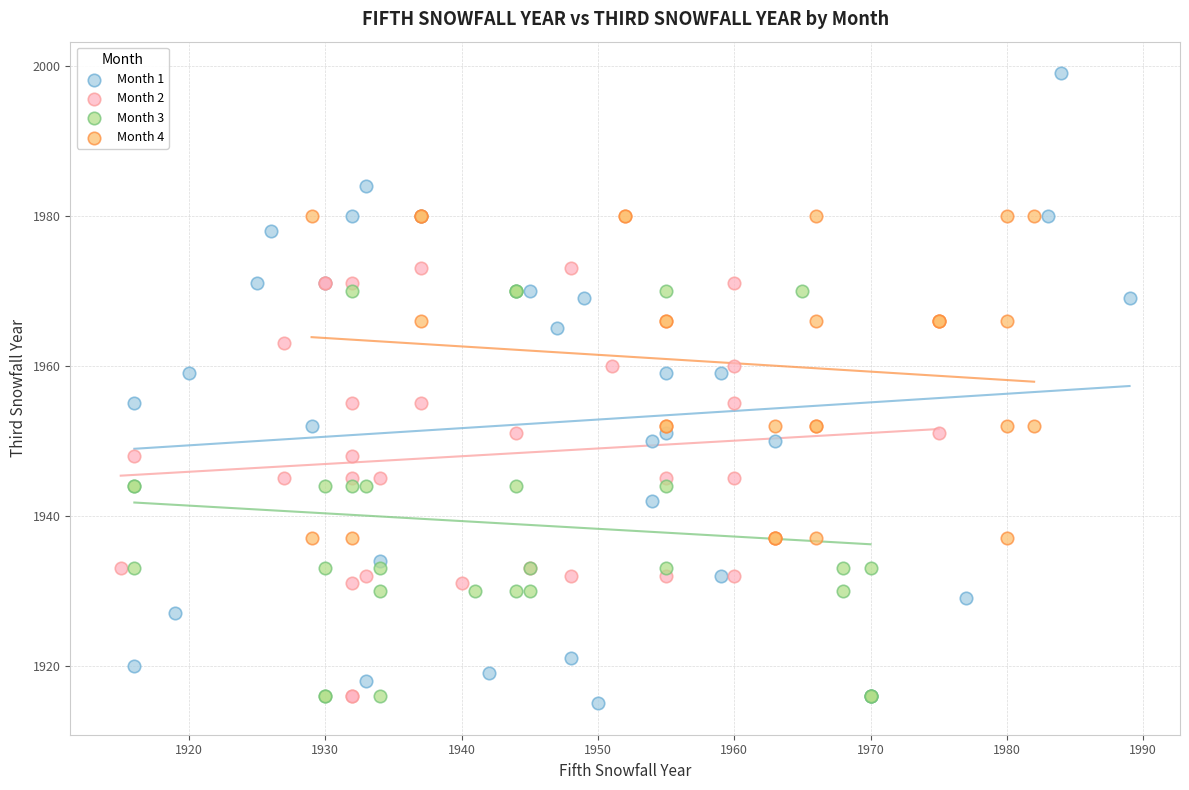

Which series contains the lowest Y value?

Month 1